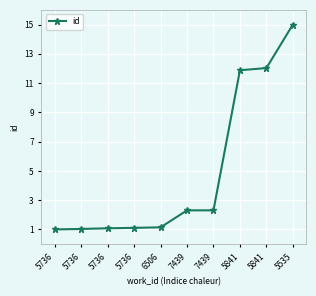

Does the chart have visible grid lines?

Yes